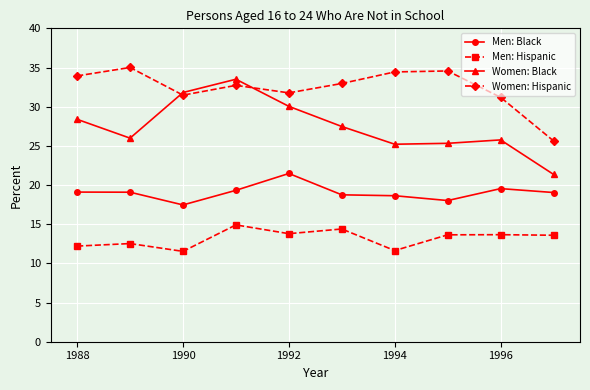

True or false: Men: Black and Women: Black intersect in this chart.

False